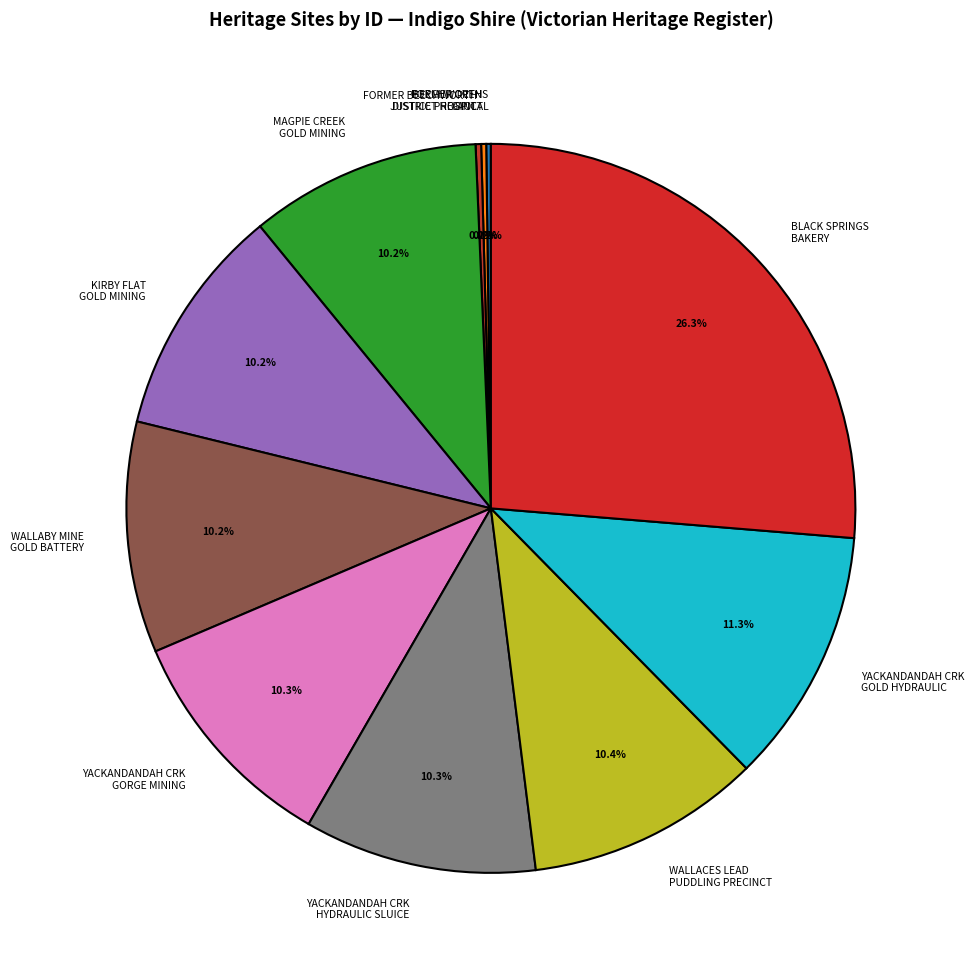

What is the largest slice in the pie chart?

BLACK SPRINGS BAKERY